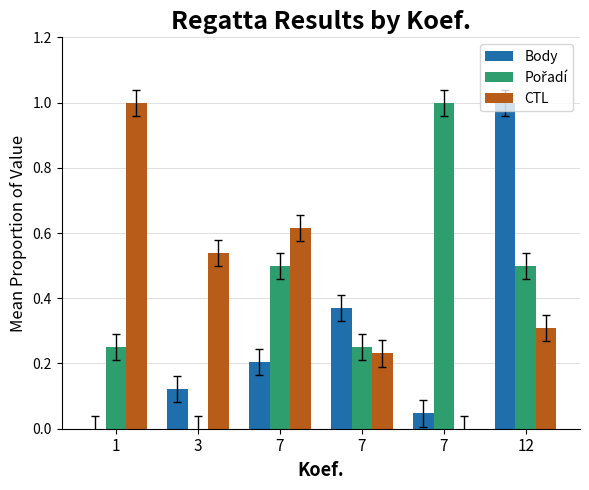

How many categories are shown in the chart?

6